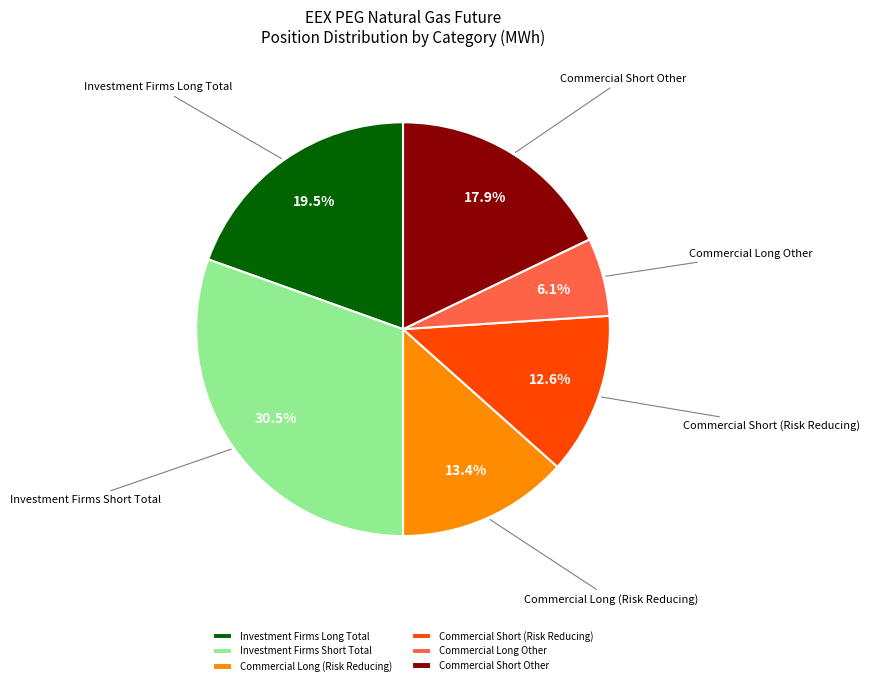

Rank the categories by value from lowest to highest.

Commercial Long Other, Commercial Short (Risk Reducing), Commercial Long (Risk Reducing), Commercial Short Other, Investment Firms Long Total, Investment Firms Short Total